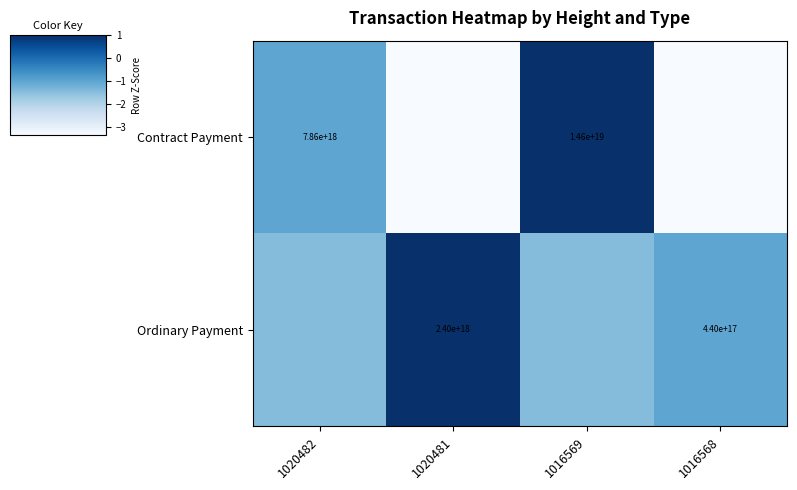

Is the value of Ordinary Payment at 1020481 greater than the value of Contract Payment at 1016569?

No